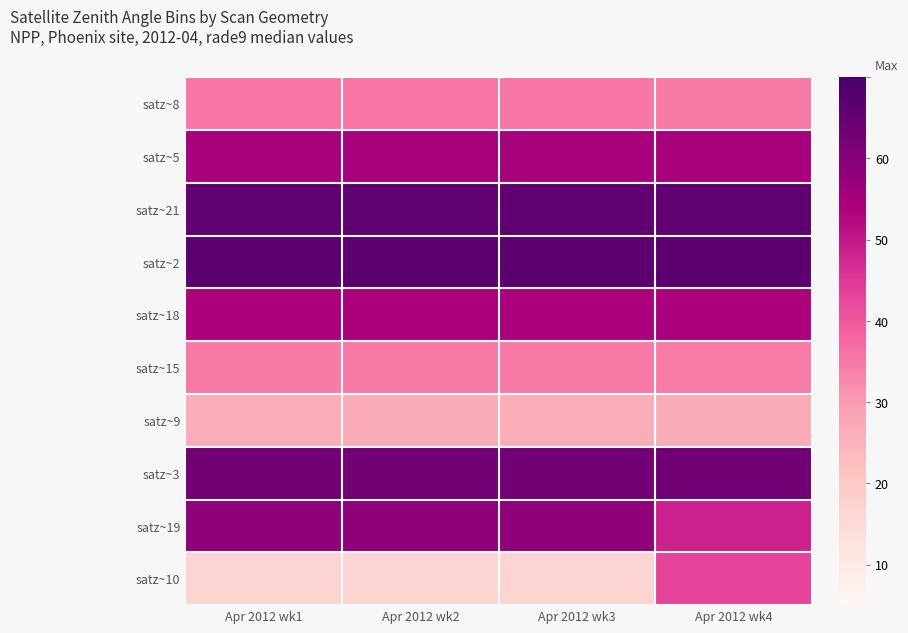

Which has a higher value, Apr 2012 wk3 or Apr 2012 wk1?

Apr 2012 wk3